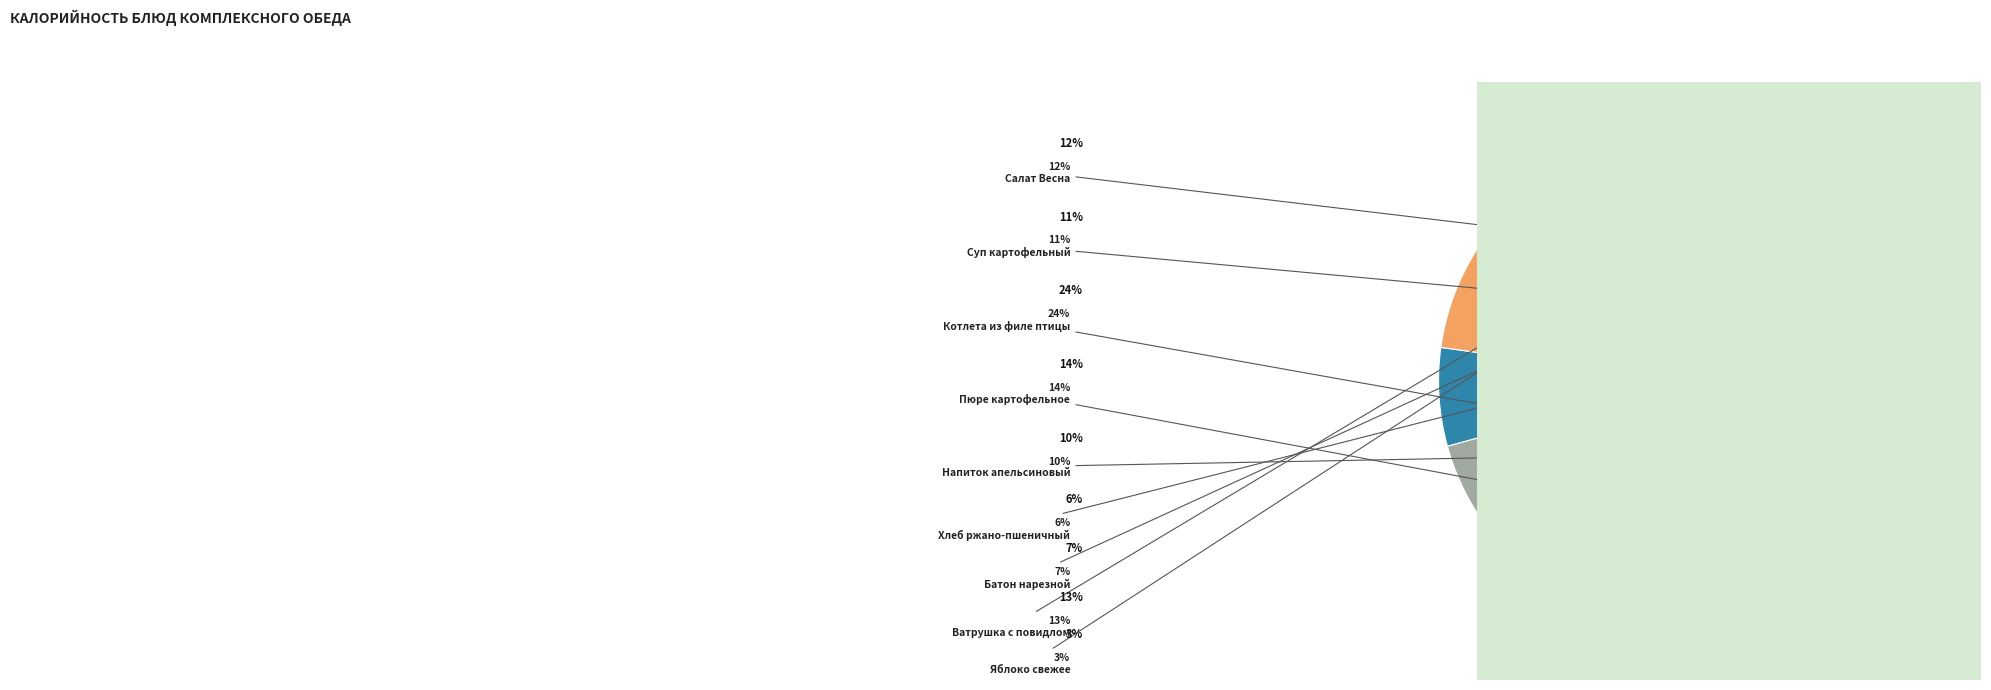

Which category has the smallest portion of the pie?

Яблоко свежее